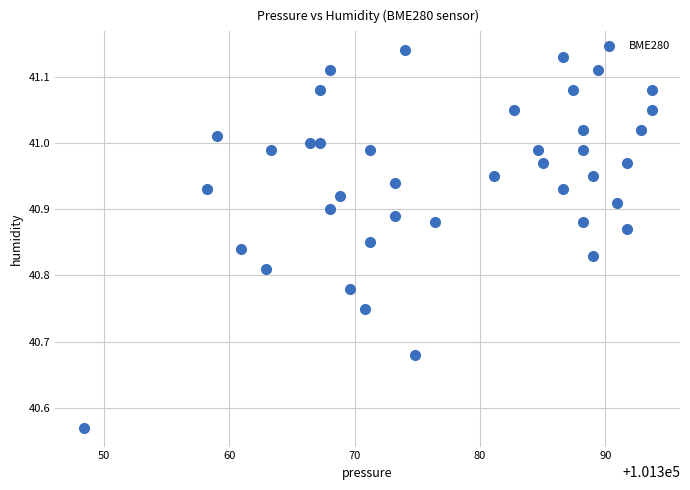

What is the range of X values (max minus min)?

45.3